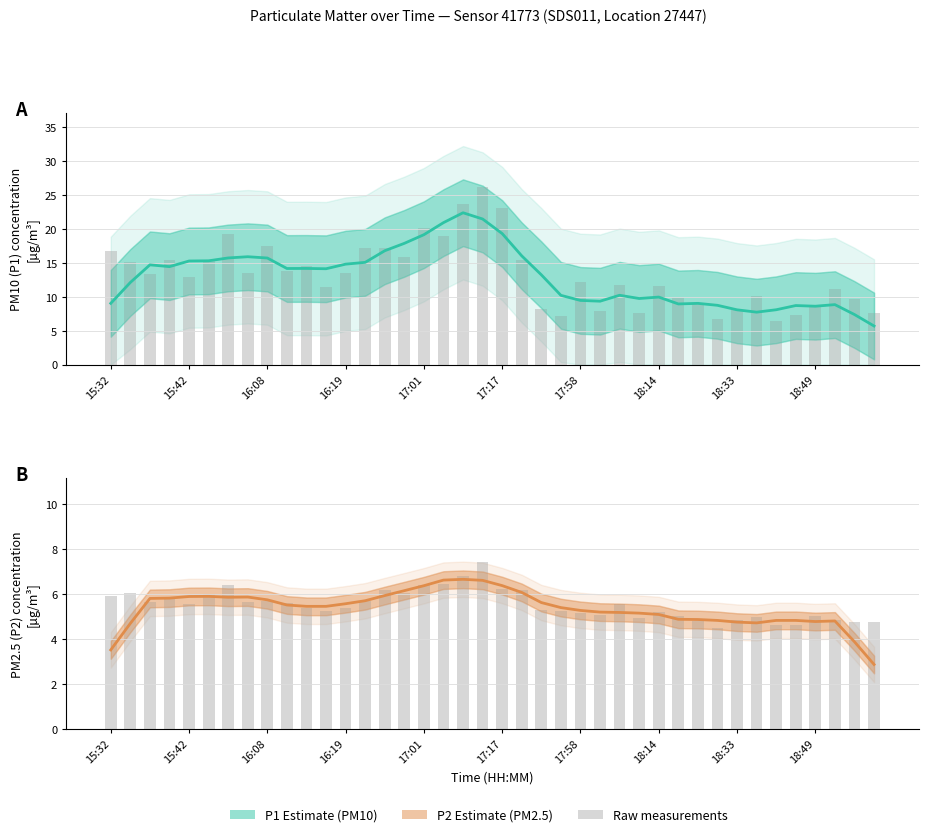

At 29, list the series in order from smallest to largest.

P2 estimate, P2 raw, P1 estimate, P1 raw